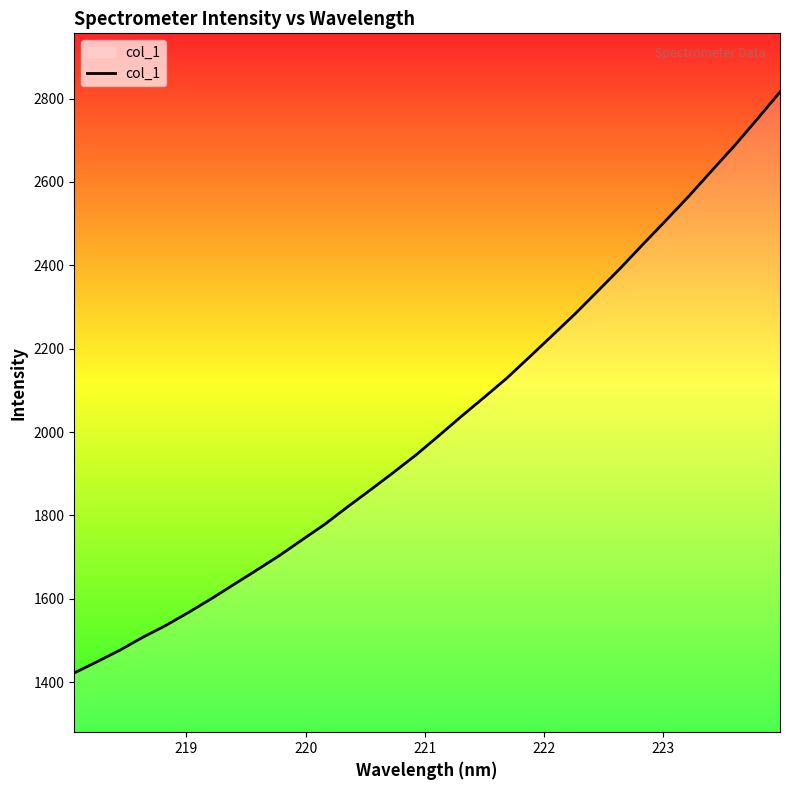

Count the number of categories in the chart.

32